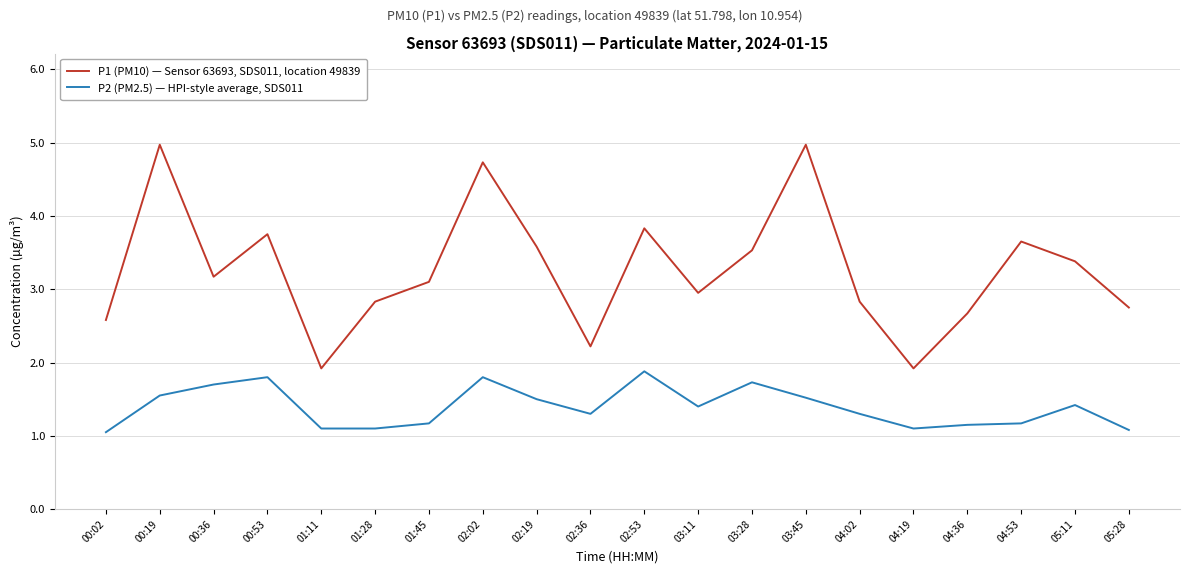

At 05:11, list the series in order from smallest to largest.

P2 (PM2.5) — HPI-style average, SDS011, P1 (PM10) — Sensor 63693, SDS011, location 49839